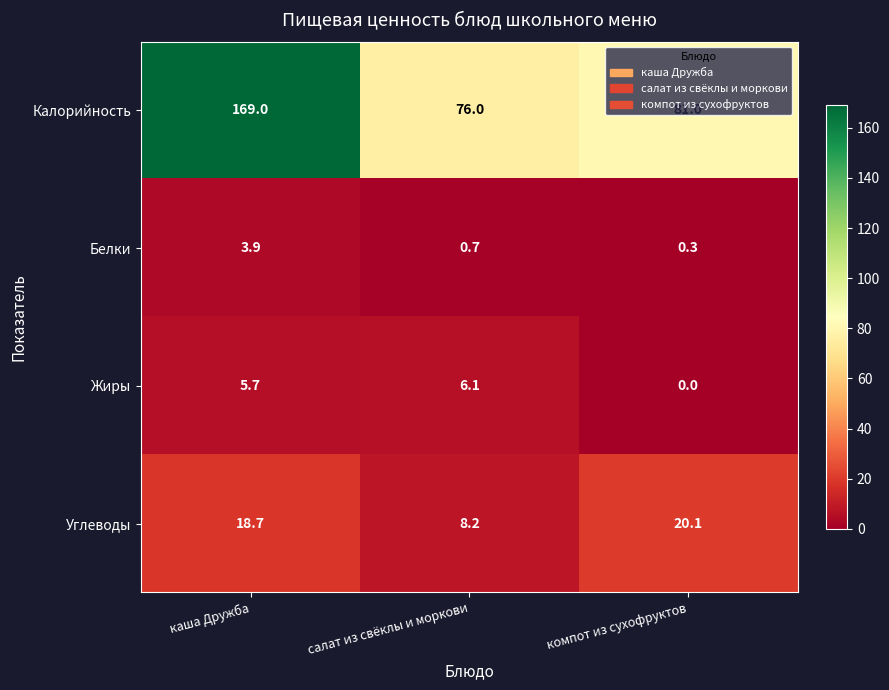

Which category has the lowest value across all series?

компот из сухофруктов